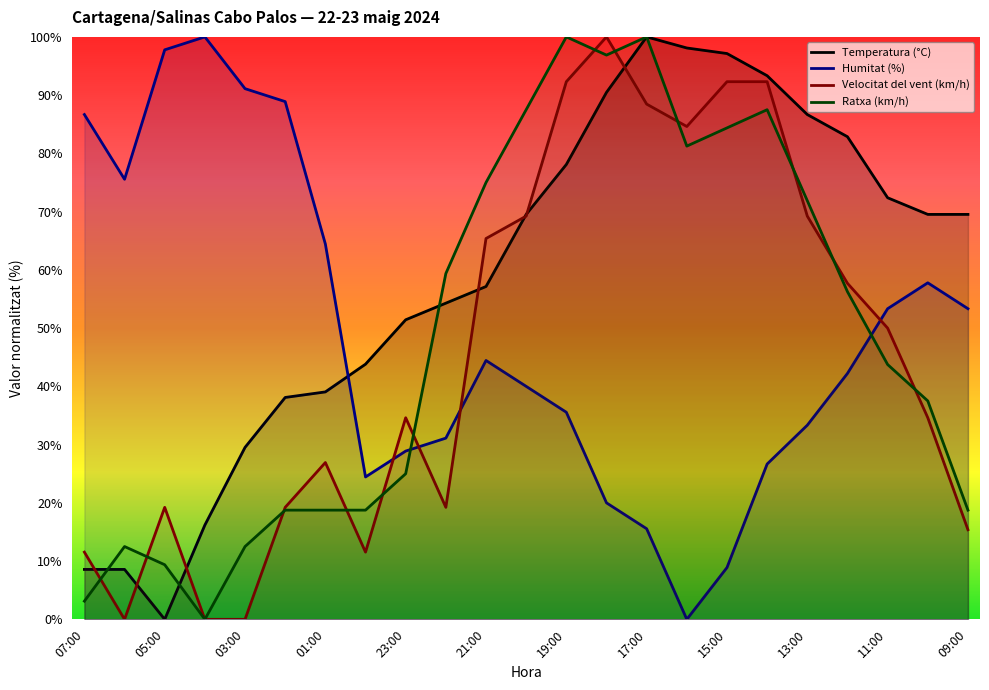

What is the difference between the highest and lowest values at 10:00?

34.9